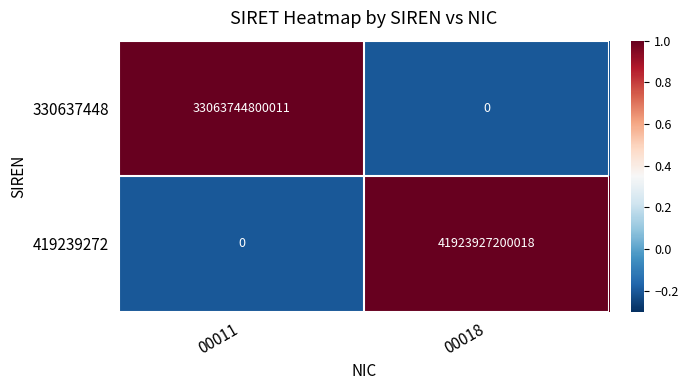

What is the difference between the maximum and minimum values in the 330637448 series?

33063744800011